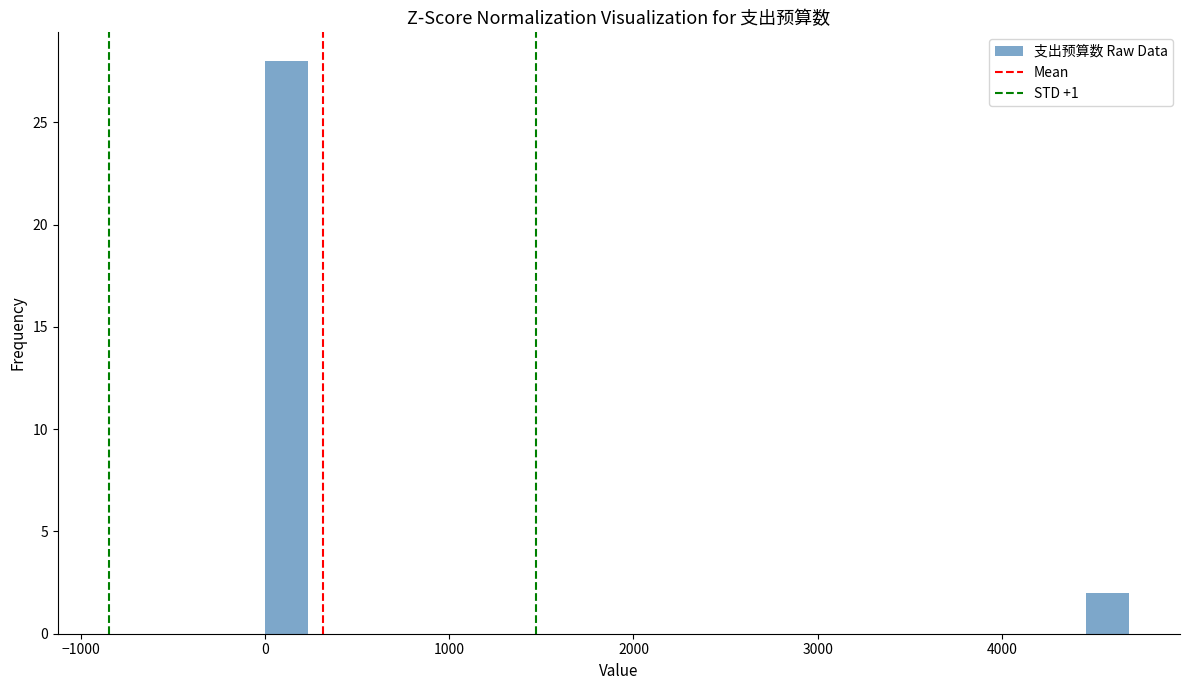

Read against the x-axis, roughly where is the centre of the tallest bar?

100